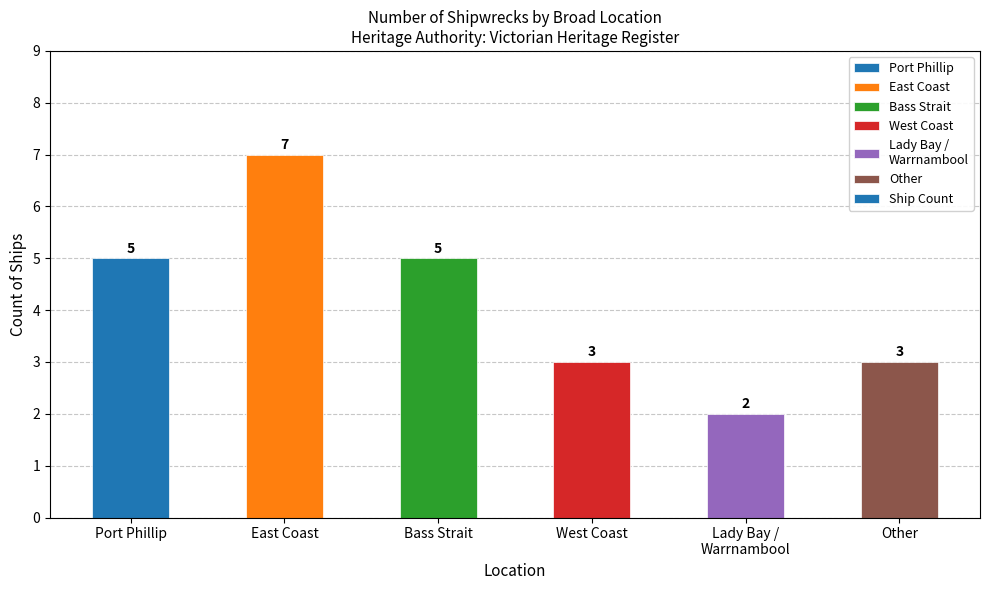

What is the sum of the values at Lady Bay /
Warrnambool and East Coast?

9